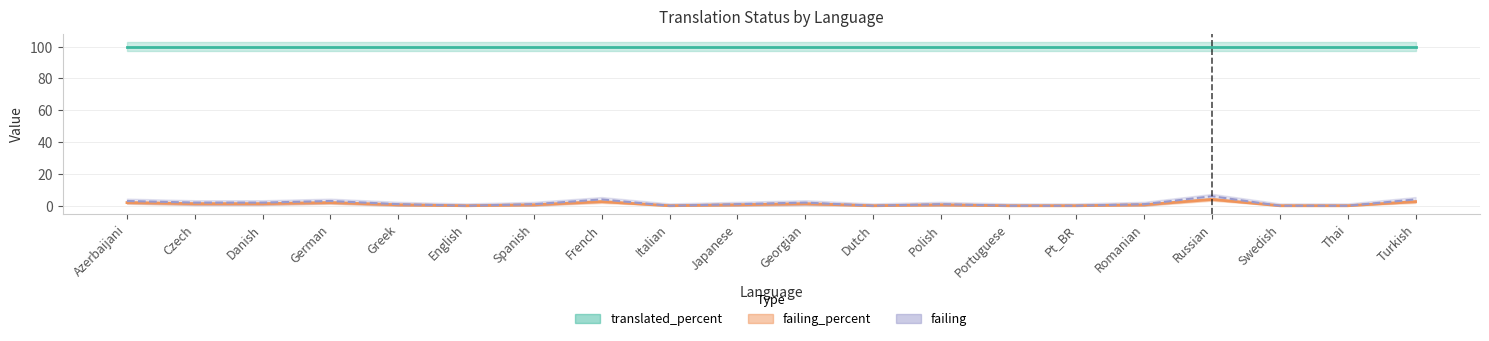

Which label corresponds to the smallest value in the chart?

English